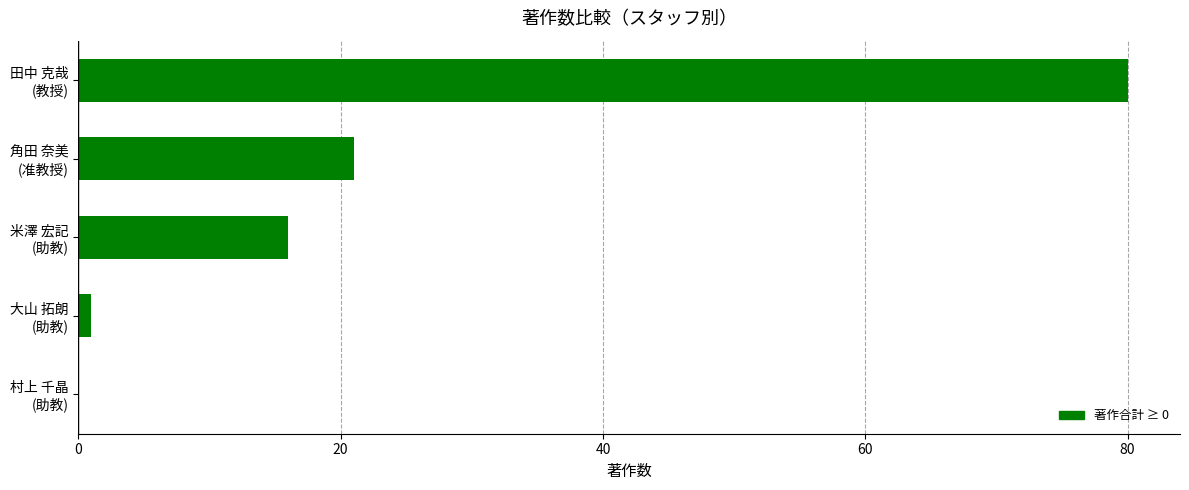

What is the sum of all values?

118